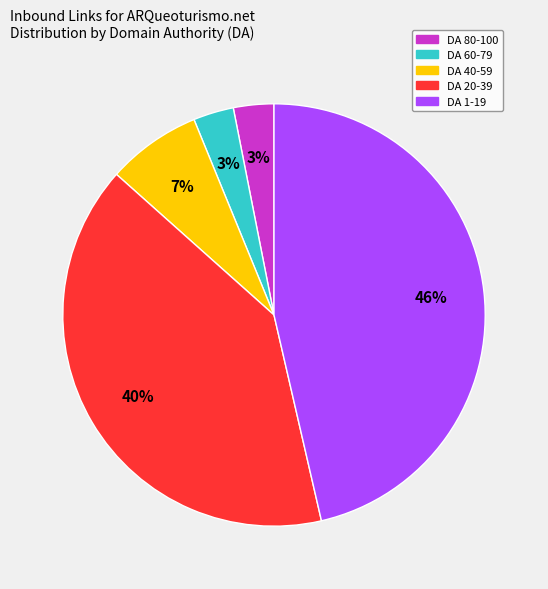

Is there a majority slice in this chart?

No